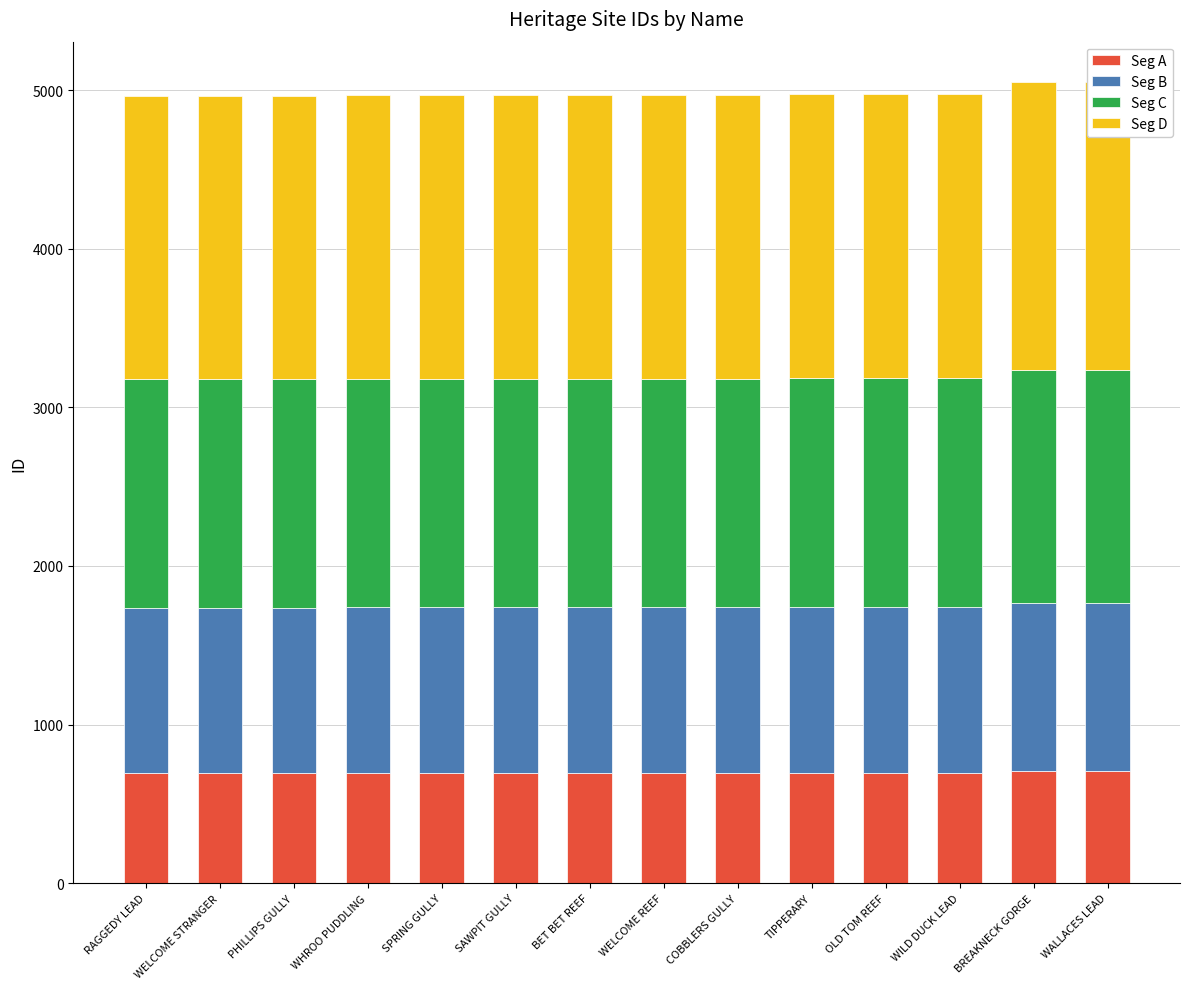

What is the total value across all series at WALLACES LEAD?

5054